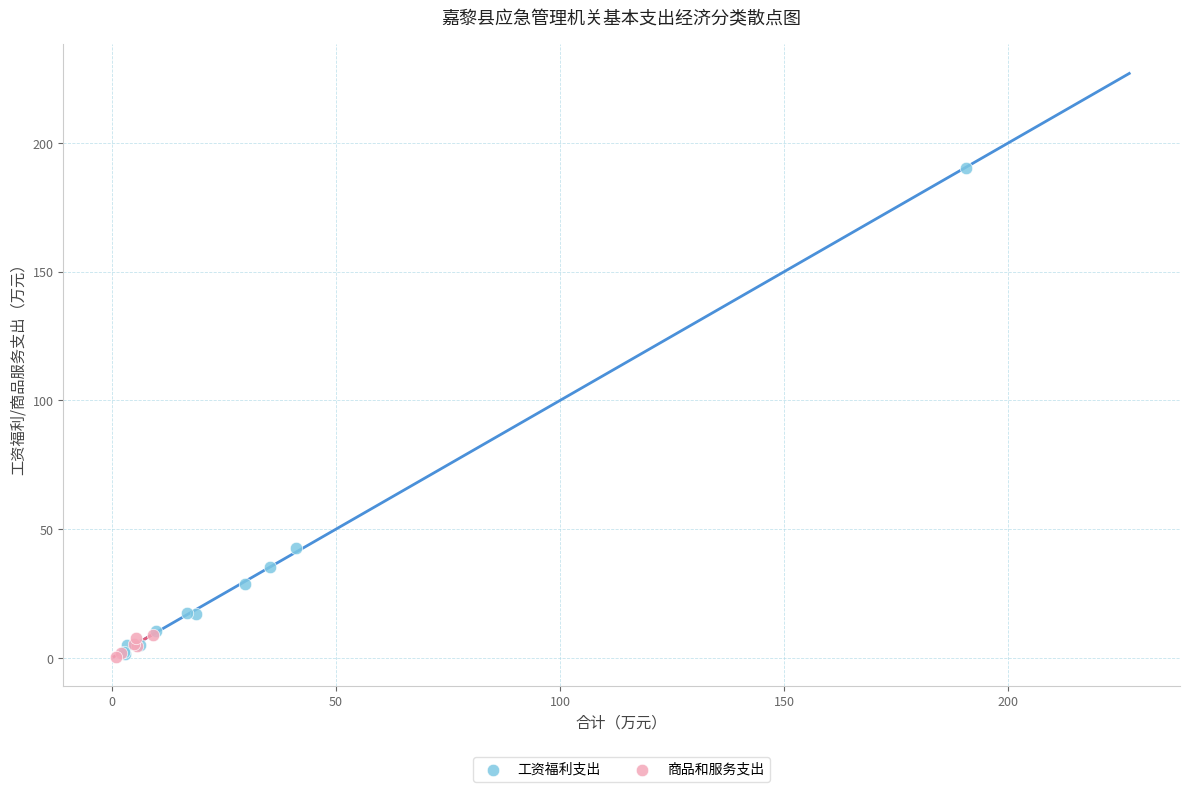

Which series contains the highest Y value?

工资福利支出